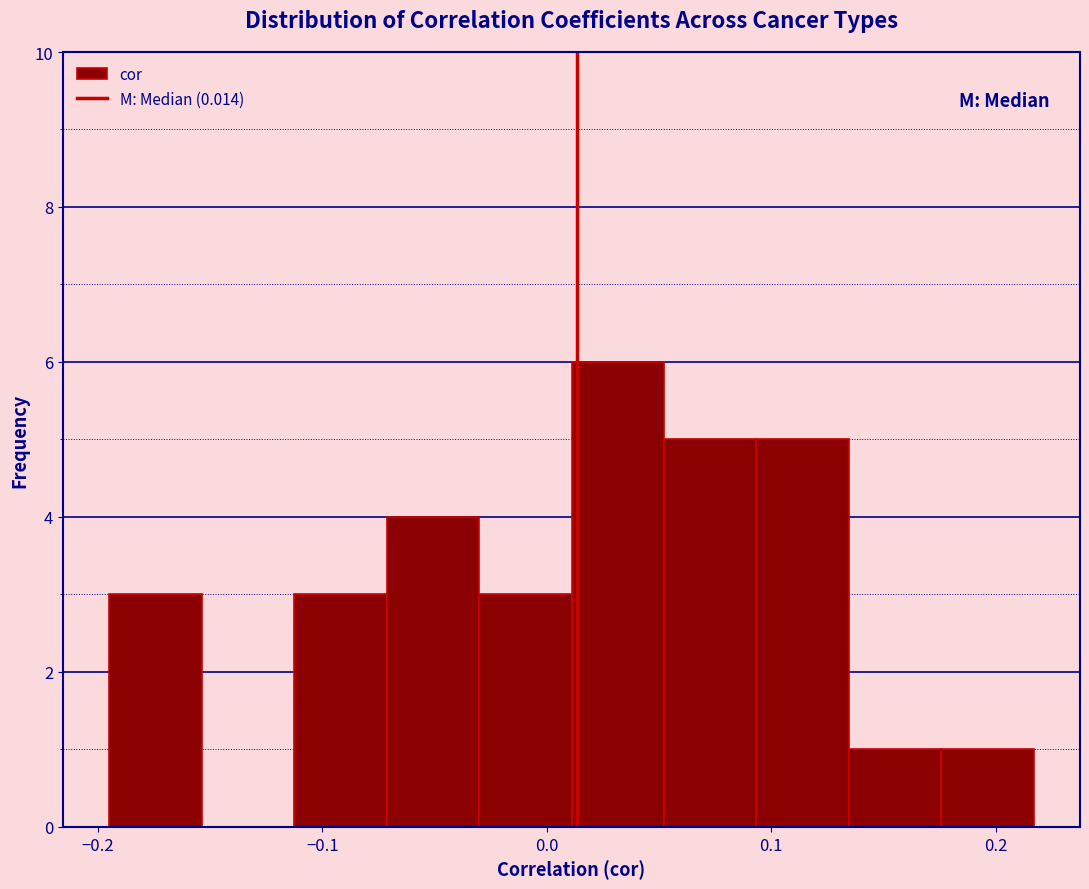

Which range on the x-axis has the tallest bar?

0.01 to 0.05